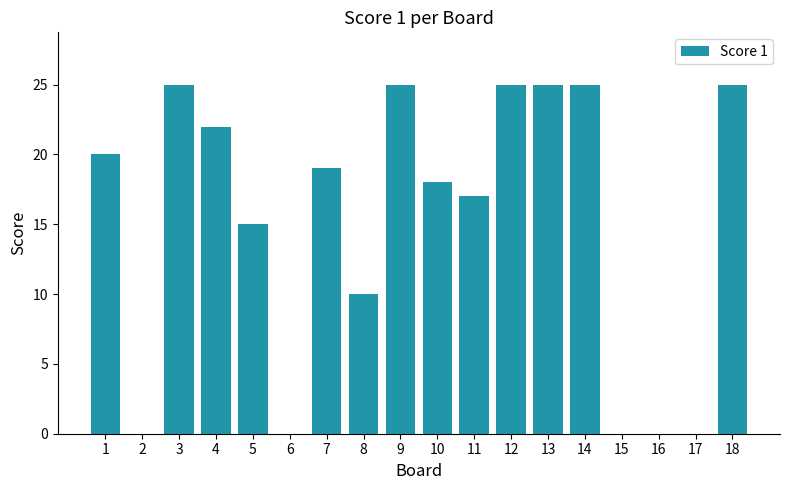

What is the maximum value shown in the chart?

25